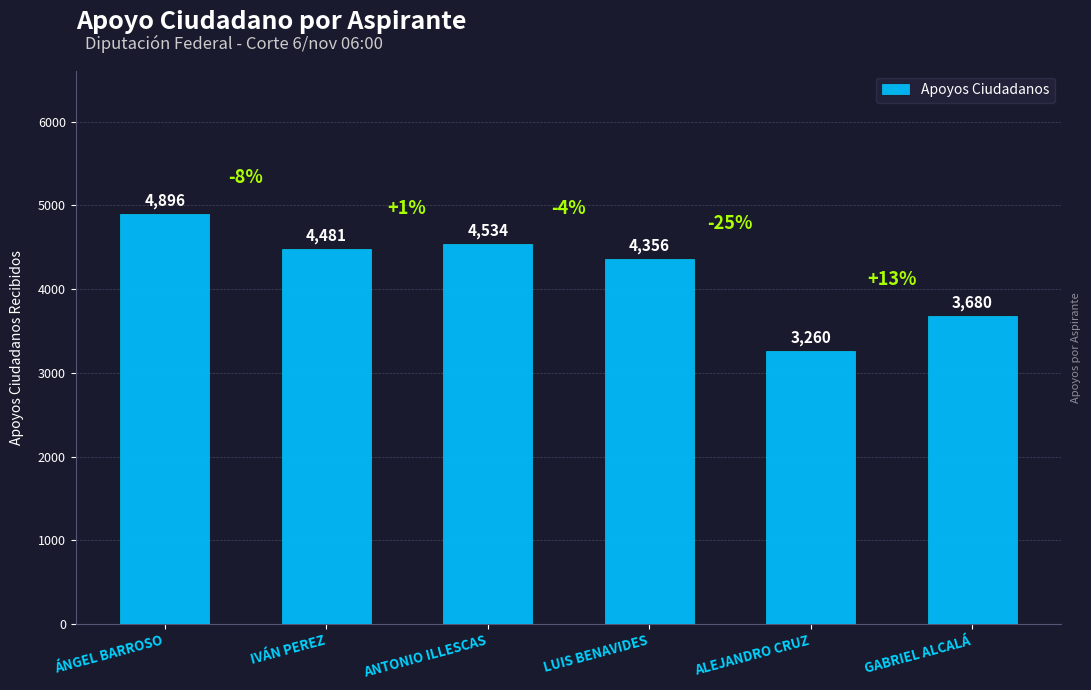

Rank the categories by value from lowest to highest.

ALEJANDRO CRUZ, GABRIEL ALCALÁ, LUIS BENAVIDES, IVÁN PEREZ, ANTONIO ILLESCAS, ÁNGEL BARROSO